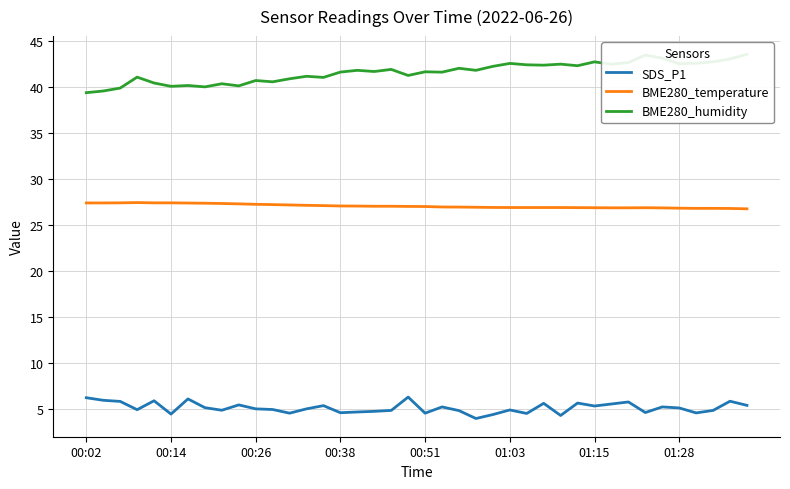

Reading left to right, transcribe all the data shown in this chart.

SDS_P1: 6.2	5.9	5.8	4.9	5.8	4.4	6.0	5.1	4.8	5.4	5.0	4.9	4.5	5.0	5.3	4.5	4.6	4.7	4.8	6.2	4.5	5.2	4.8	3.9	4.3	4.8	4.5	5.6	4.2	5.6	5.3	5.5	5.7	4.6	5.2	5.1	4.5	4.8	5.8	5.3
BME280_temperature: 27.4	27.4	27.4	27.4	27.4	27.4	27.4	27.3	27.3	27.3	27.2	27.2	27.1	27.1	27.1	27.0	27.0	27.0	27.0	27.0	27.0	26.9	26.9	26.9	26.9	26.9	26.9	26.9	26.9	26.9	26.8	26.8	26.8	26.8	26.8	26.8	26.8	26.8	26.8	26.7
BME280_humidity: 39.4	39.5	39.9	41.0	40.4	40.0	40.1	40.0	40.3	40.1	40.7	40.5	40.9	41.1	41.0	41.6	41.8	41.6	41.9	41.2	41.6	41.6	42.0	41.8	42.2	42.5	42.4	42.3	42.5	42.3	42.7	42.4	42.6	43.4	43.1	42.5	42.5	42.7	43.0	43.5